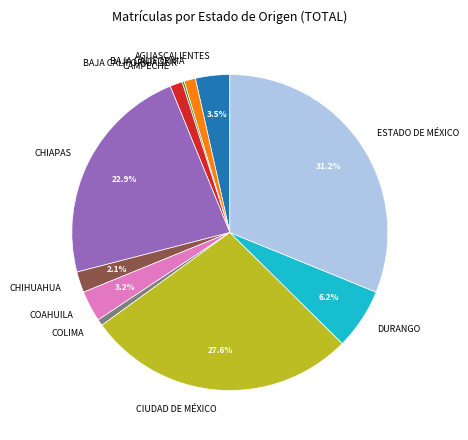

Between COLIMA and AGUASCALIENTES, which is larger?

AGUASCALIENTES